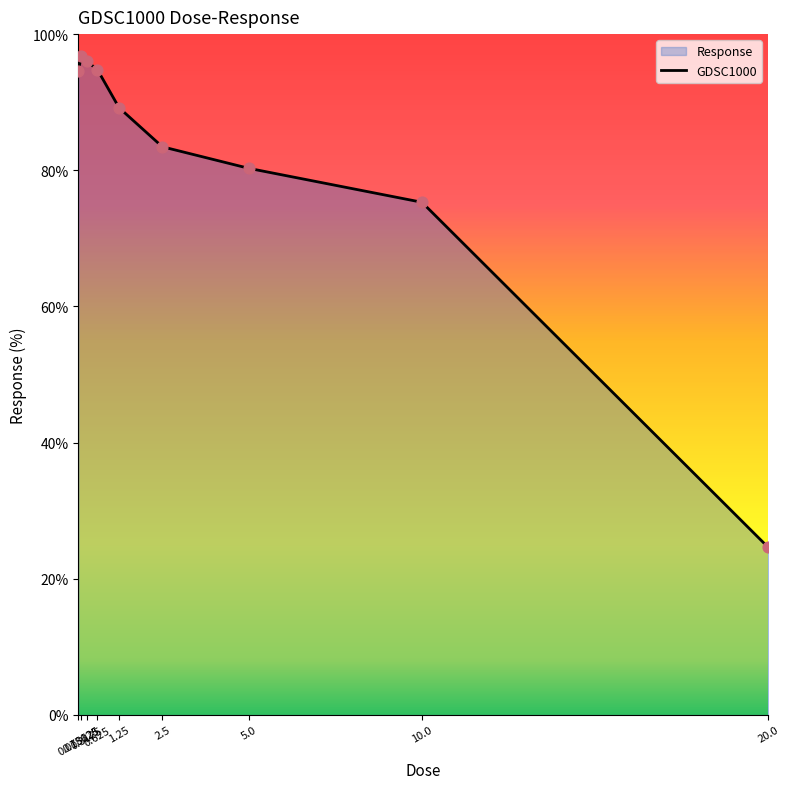

Which has a higher value, 20.0 or 0.3125?

0.3125